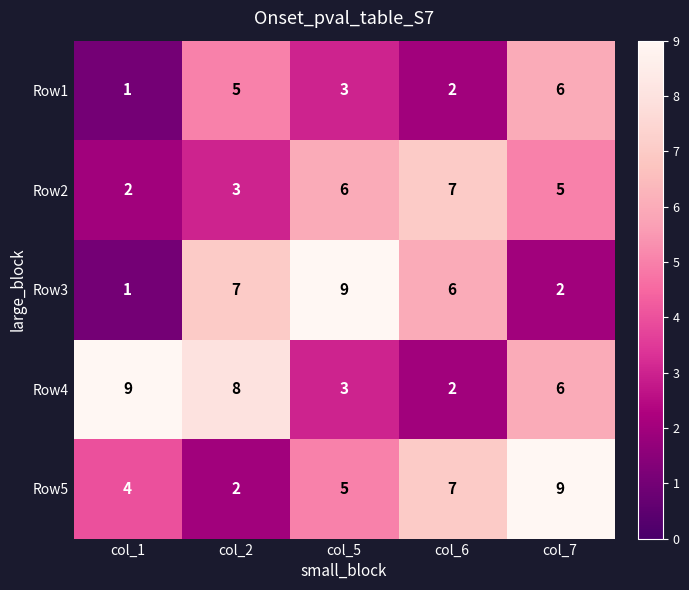

Which series has the largest total across all categories?

Row4